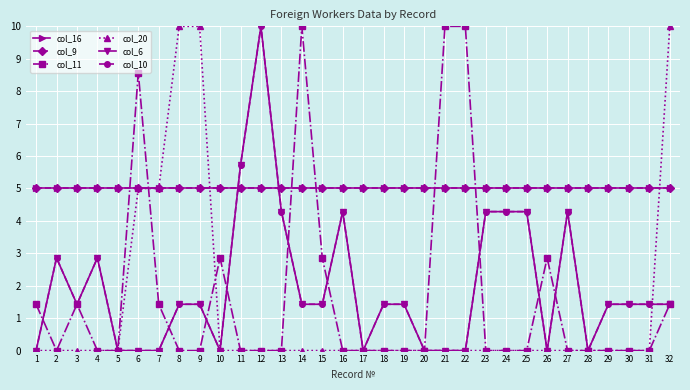

What is the value of the col_20 point at the 8th from the left?

10.0